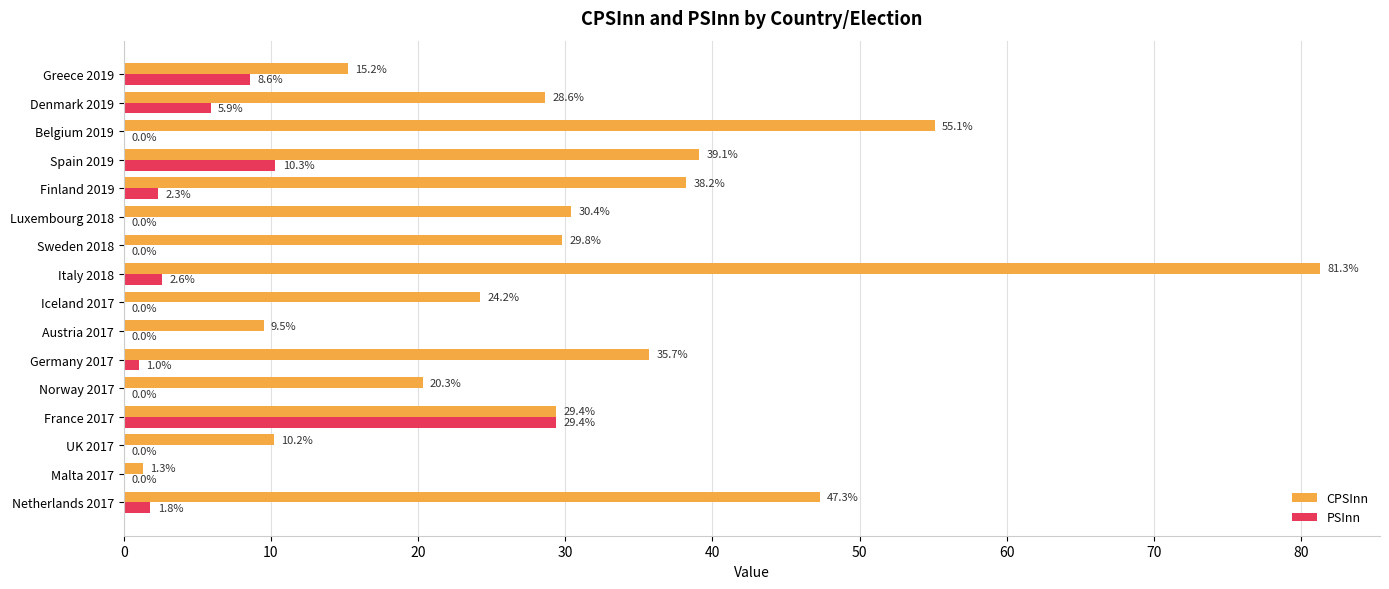

What is the highest value of the CPSInn series?

81.3